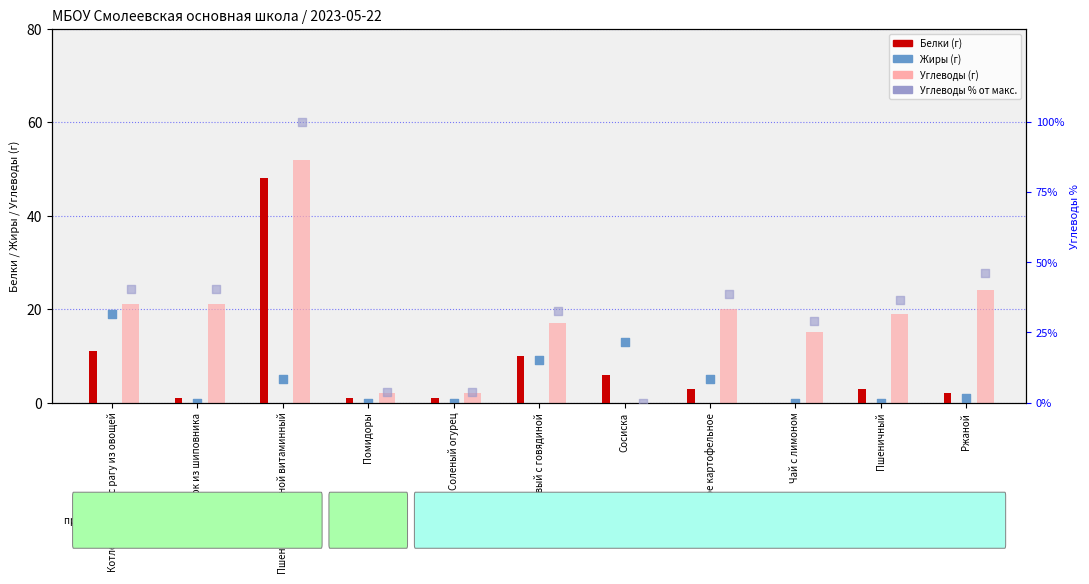

Which series contains the highest Y value?

Углеводы %